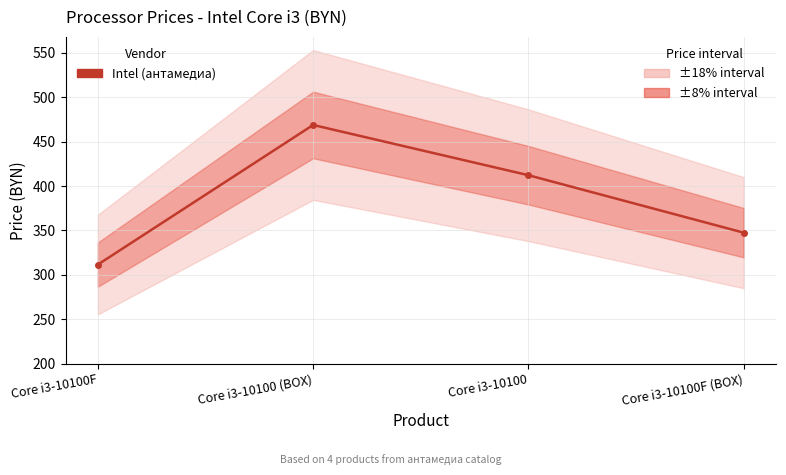

The chart shows a value of 616.1 at Core i3-10100. True or false?

False